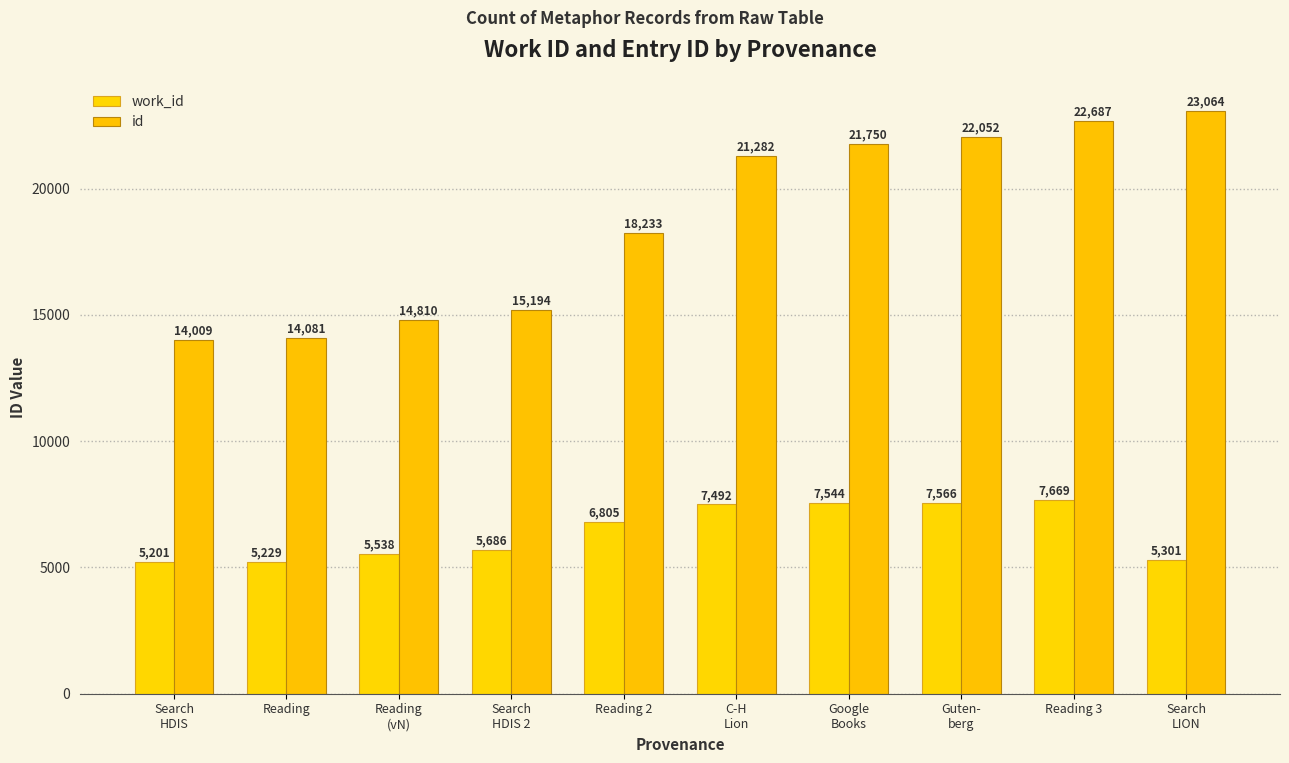

What value does the work_id series have at C-H
Lion, to the nearest 50?

7500